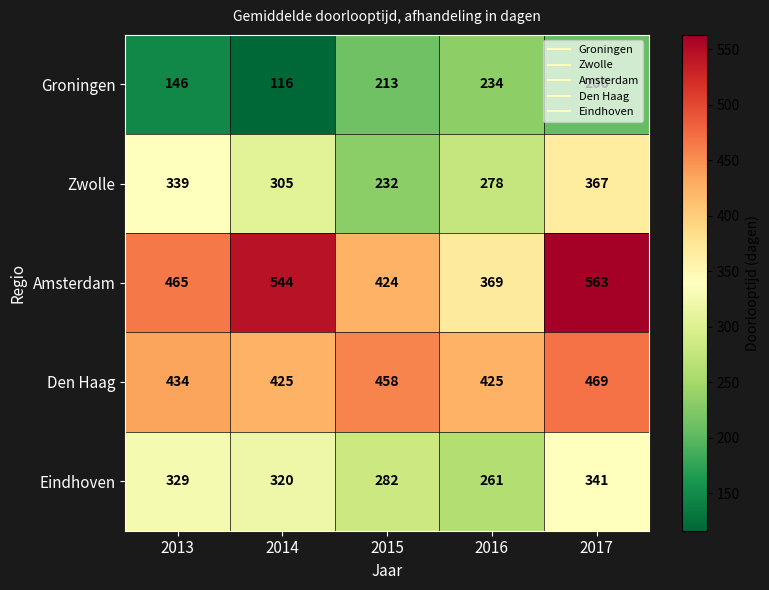

List the series in order of their peak value, lowest first.

Groningen, Eindhoven, Zwolle, Den Haag, Amsterdam